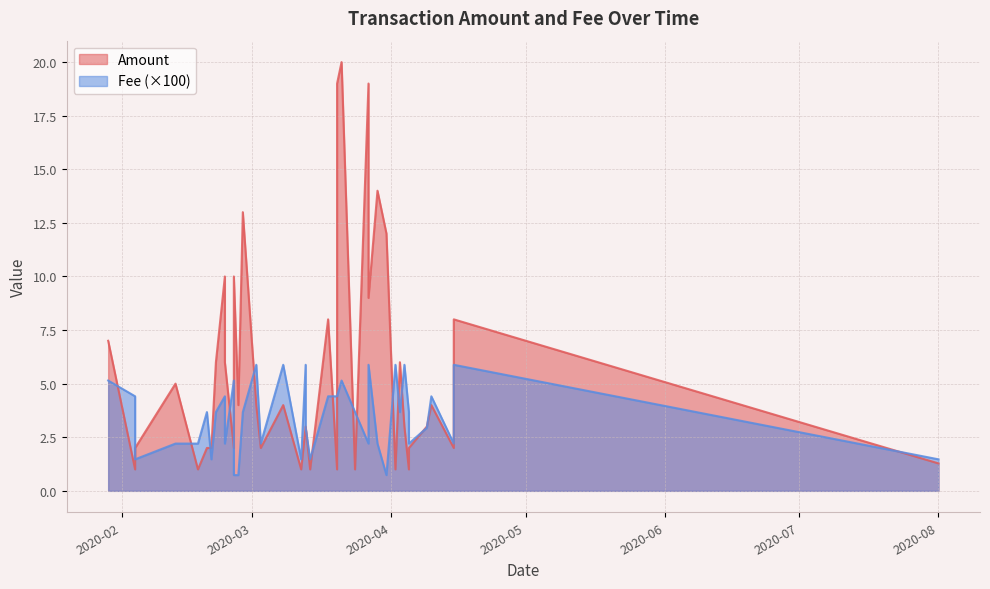

At which category does Fee reach its first local peak?

2